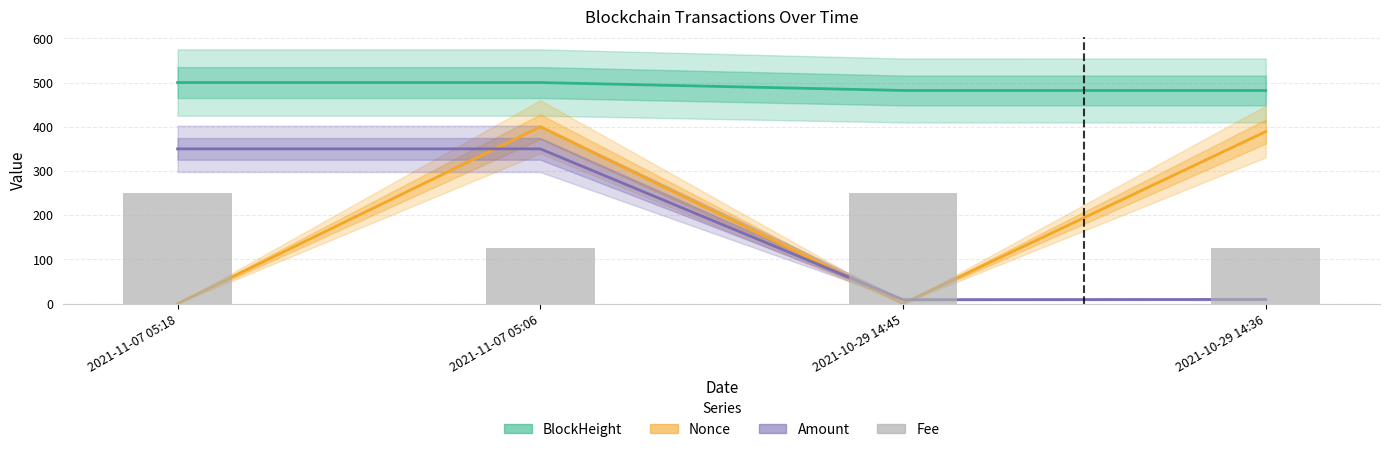

Does the chart contain stacked bars?

No